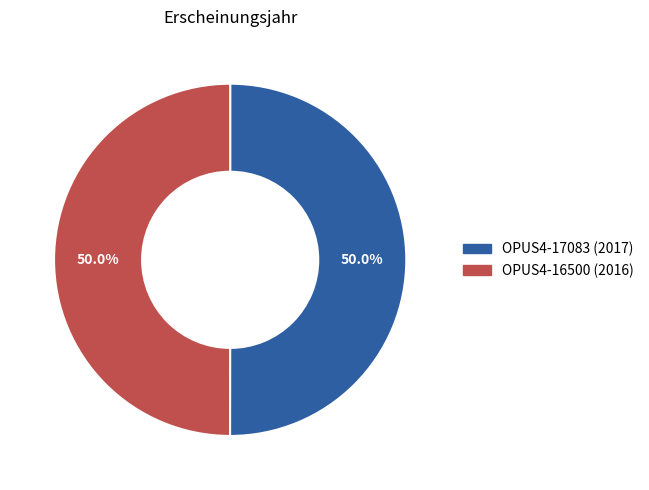

To the nearest percent, what is the average slice percentage?

50%